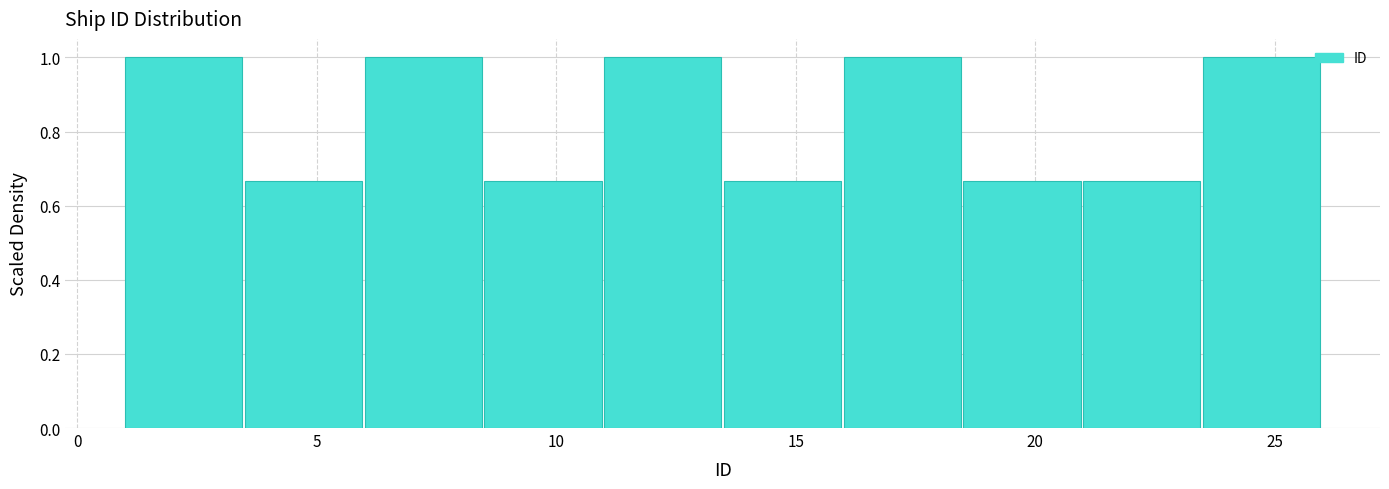

Reading left to right, transcribe this chart: for each bar, give the range it covers on the x-axis and its height. The values are not printed on the chart, so give them approximately, as read against the axis.

1.0 to 3.5: 1.00
3.5 to 6.0: 0.66
6.0 to 8.5: 1.00
8.5 to 11.0: 0.66
11.0 to 13.5: 1.00
13.5 to 16.0: 0.66
16.0 to 18.5: 1.00
18.5 to 21.0: 0.66
21.0 to 23.5: 0.66
23.5 to 26.0: 1.00